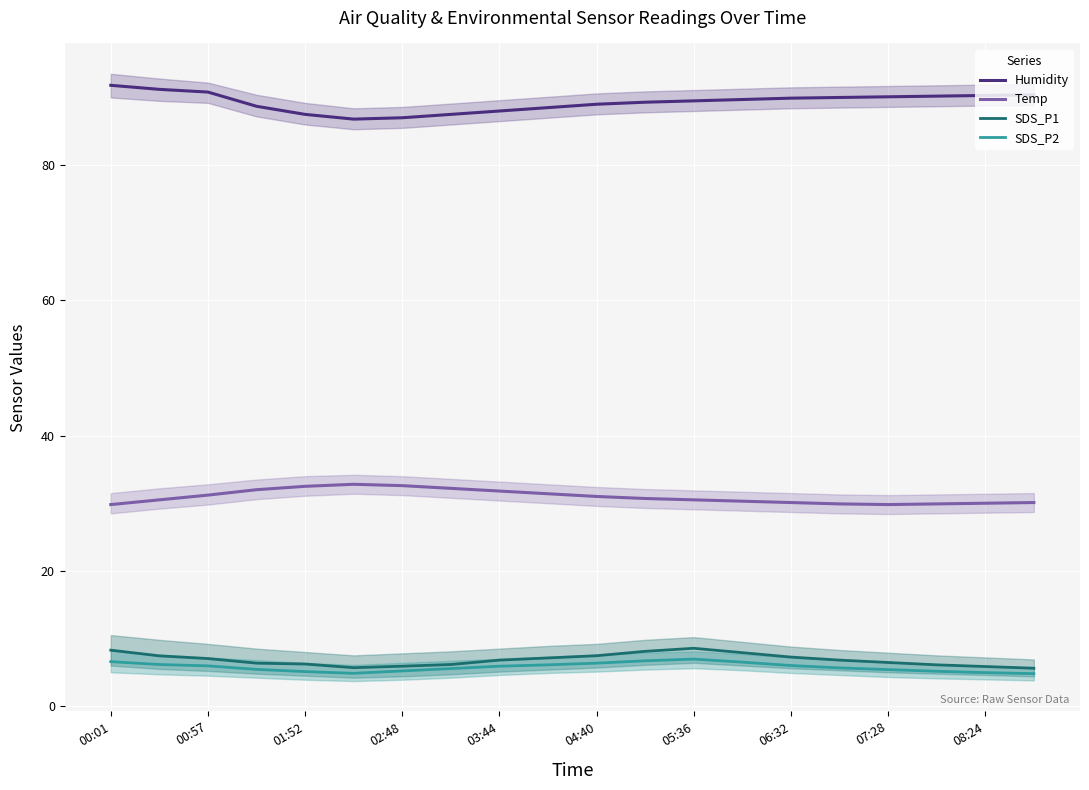

The Temp series shows 31.8 at 03:44. True or false?

True